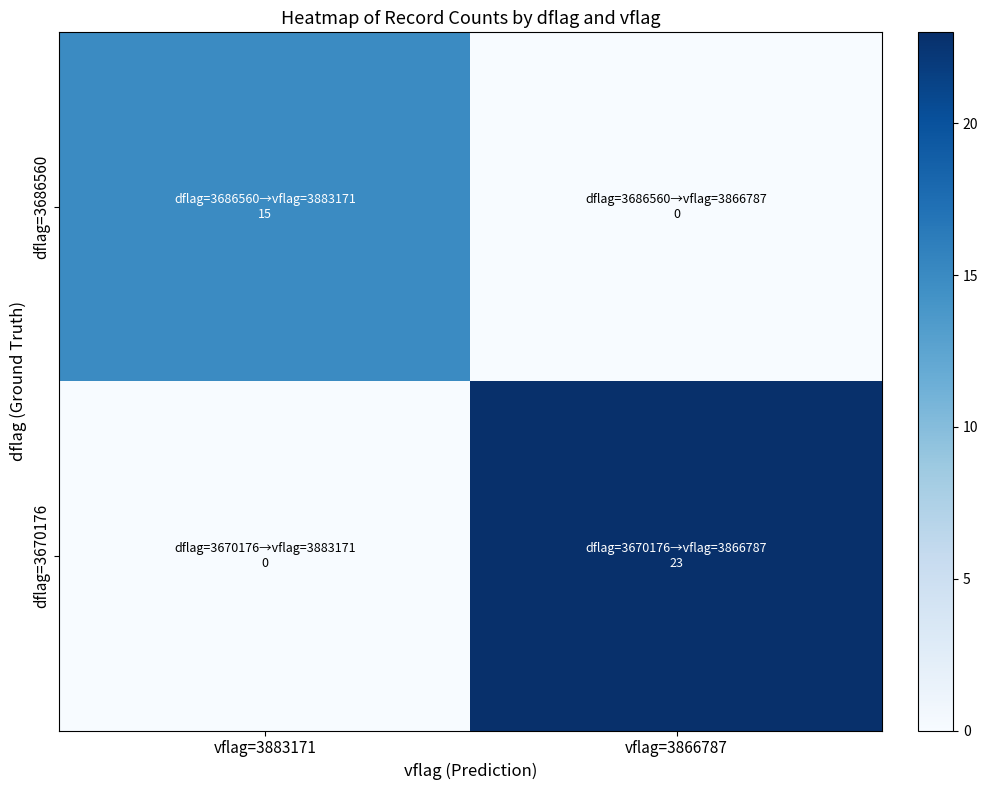

Which has a higher value, vflag=3883171 or vflag=3866787?

vflag=3883171